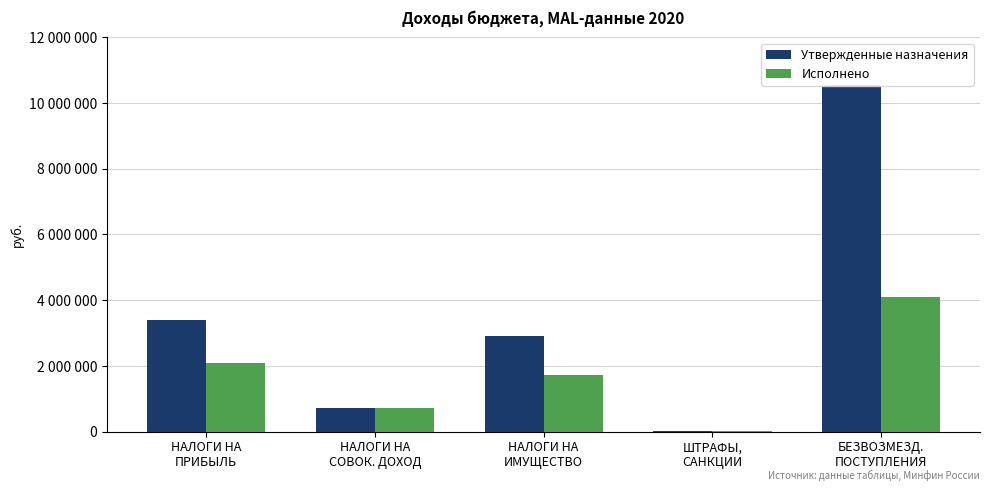

The value of Утвержденные назначения at ШТРАФЫ,
САНКЦИИ is 8000.0. True or false?

True